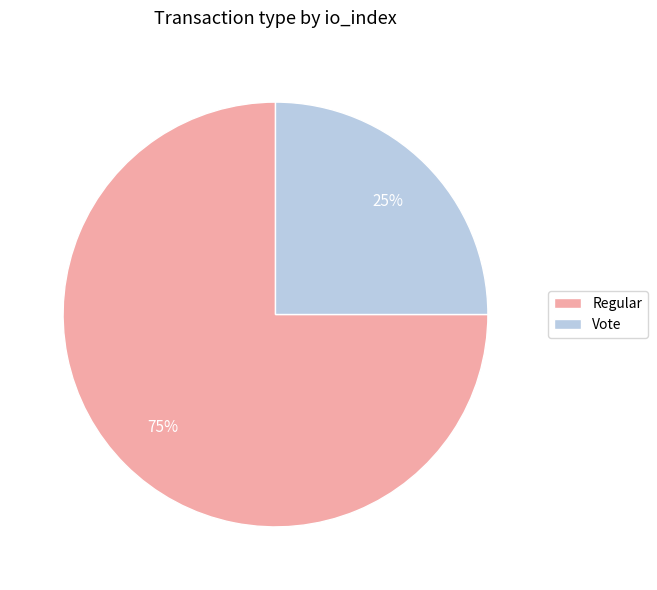

How many slices are in this pie chart?

2